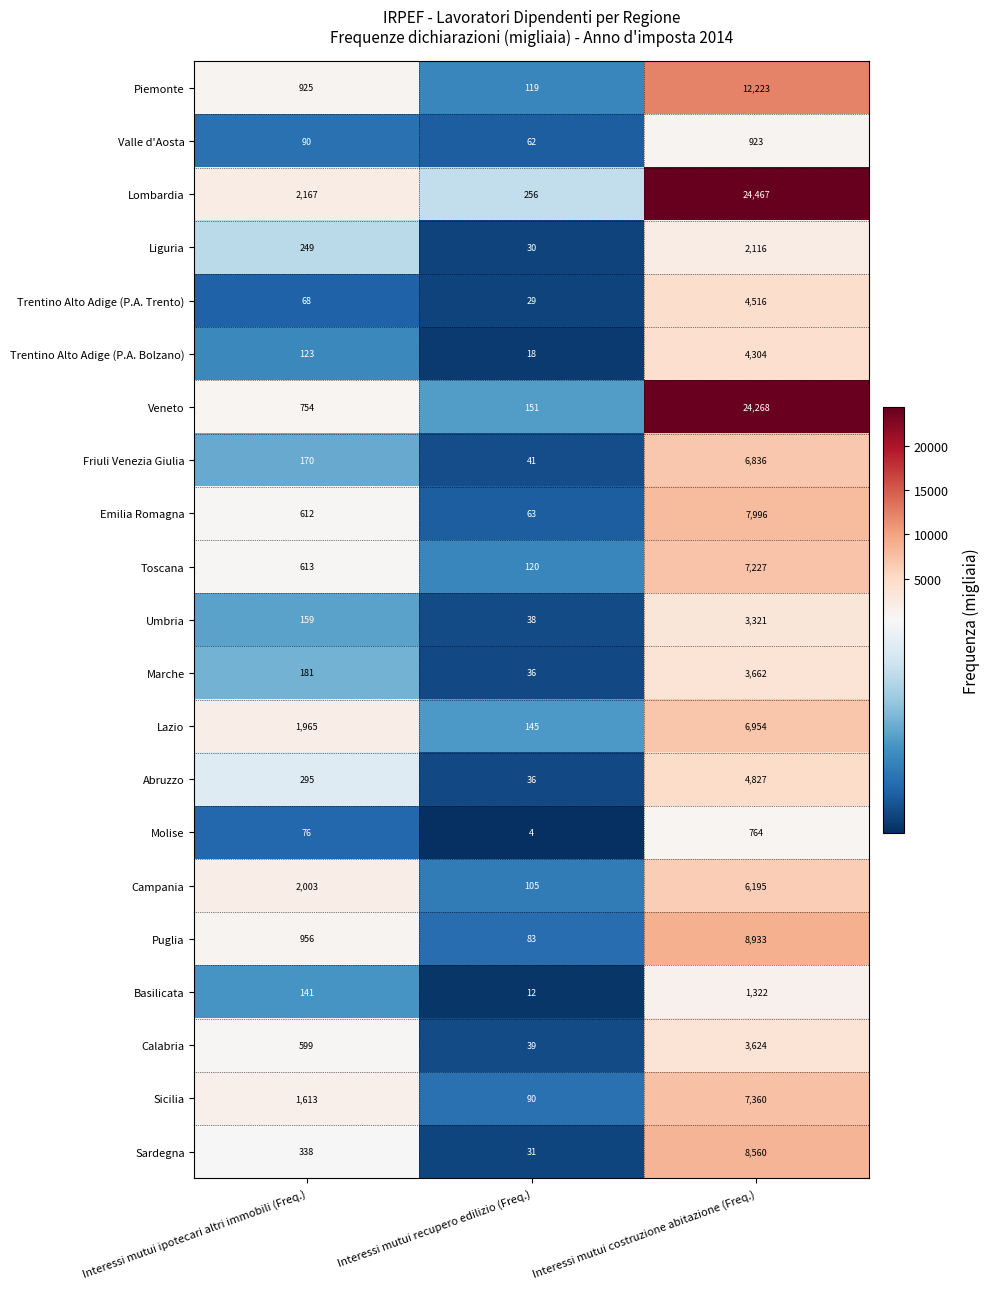

What is the sum of the Valle d'Aosta values at Interessi mutui recupero edilizio (Freq.) and Interessi mutui ipotecari altri immobili (Freq.)?

152